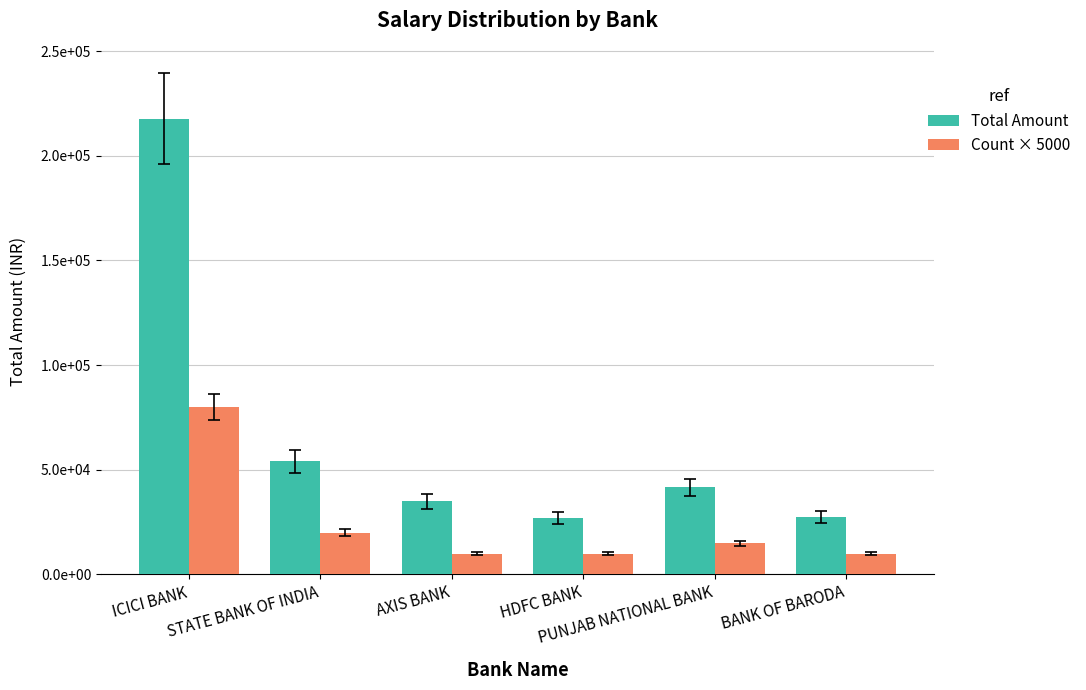

Are the bars grouped side by side (vs. stacked)?

Yes